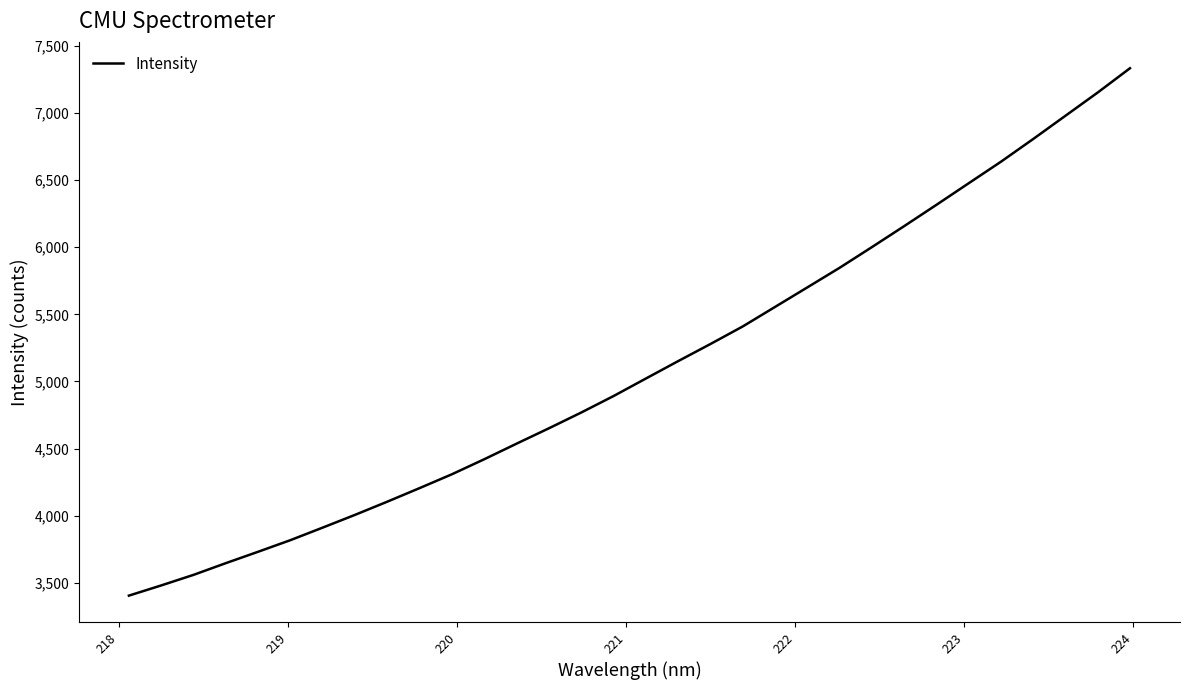

What is the minimum value shown in the chart?

3404.1